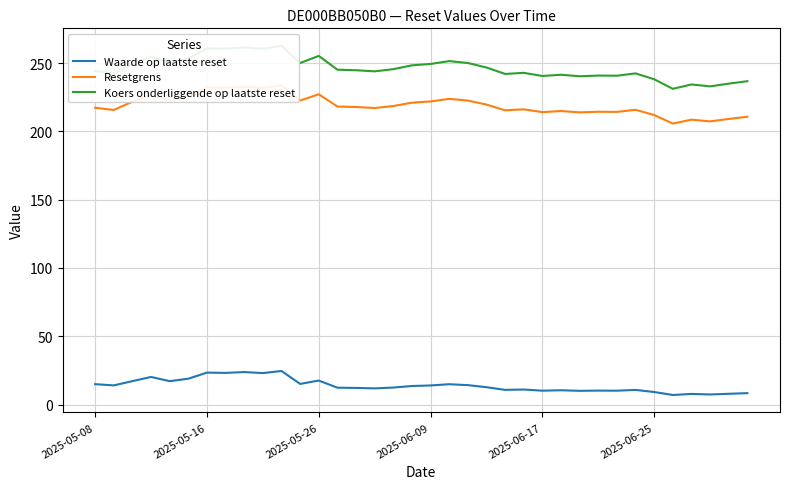

What is the lowest value of the Waarde op laatste reset series?

7.0